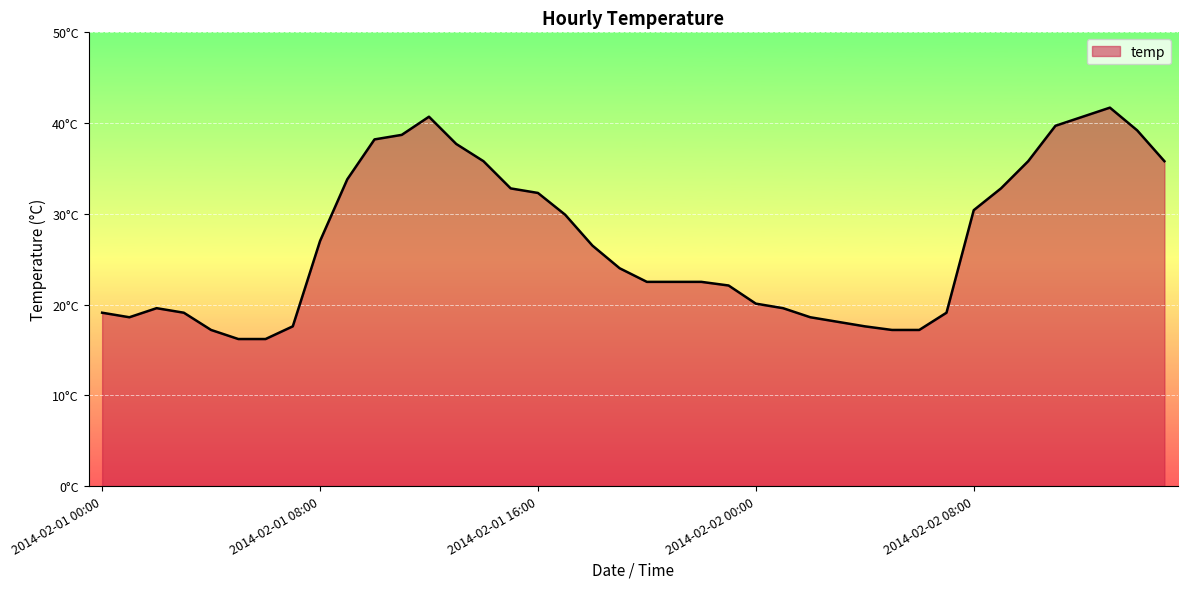

At which category does the data reach its first local peak?

2014-02-01 02:00